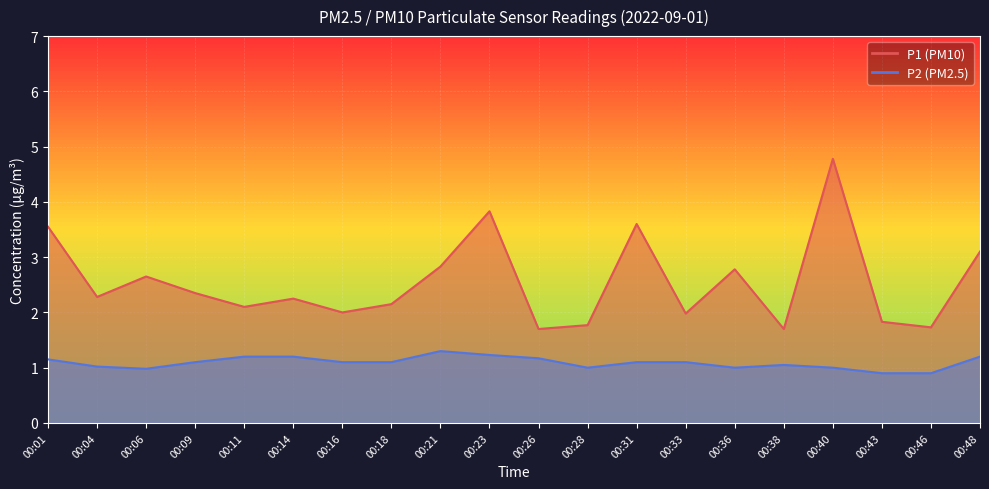

What is the sum of all P2 values?

21.8